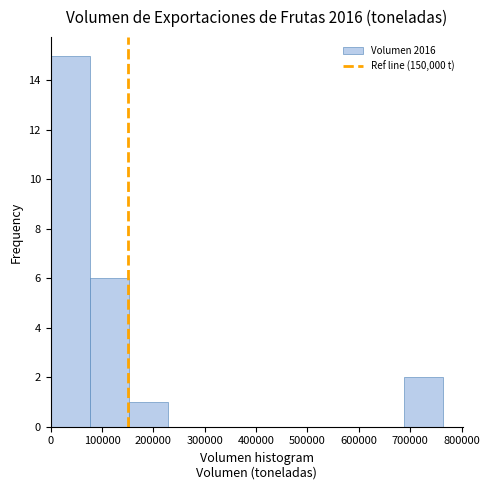

Reading left to right, transcribe this chart: for each bar, give the range it covers on the x-axis and its height. Neither the bar edges nor the heights are printed on the chart, so give them approximately, as read against the axes.

0 to 80000: 15
80000 to 150000: 6
150000 to 230000: 1
230000 to 310000: 0
310000 to 380000: 0
380000 to 460000: 0
460000 to 540000: 0
540000 to 610000: 0
610000 to 690000: 0
690000 to 760000: 2